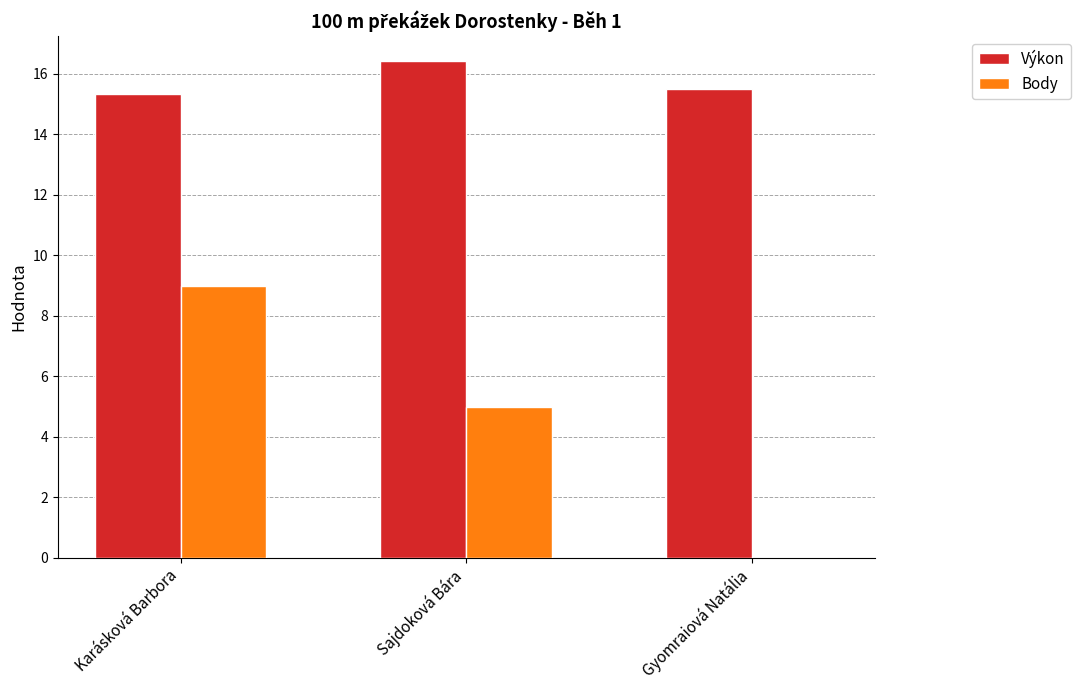

Reading left to right, extract all data points from this chart.

Výkon: Karásková Barbora=15.3	Sajdoková Bára=16.4	Gyomraiová Natália=15.5
Body: Karásková Barbora=9.0	Sajdoková Bára=5.0	Gyomraiová Natália=0.0